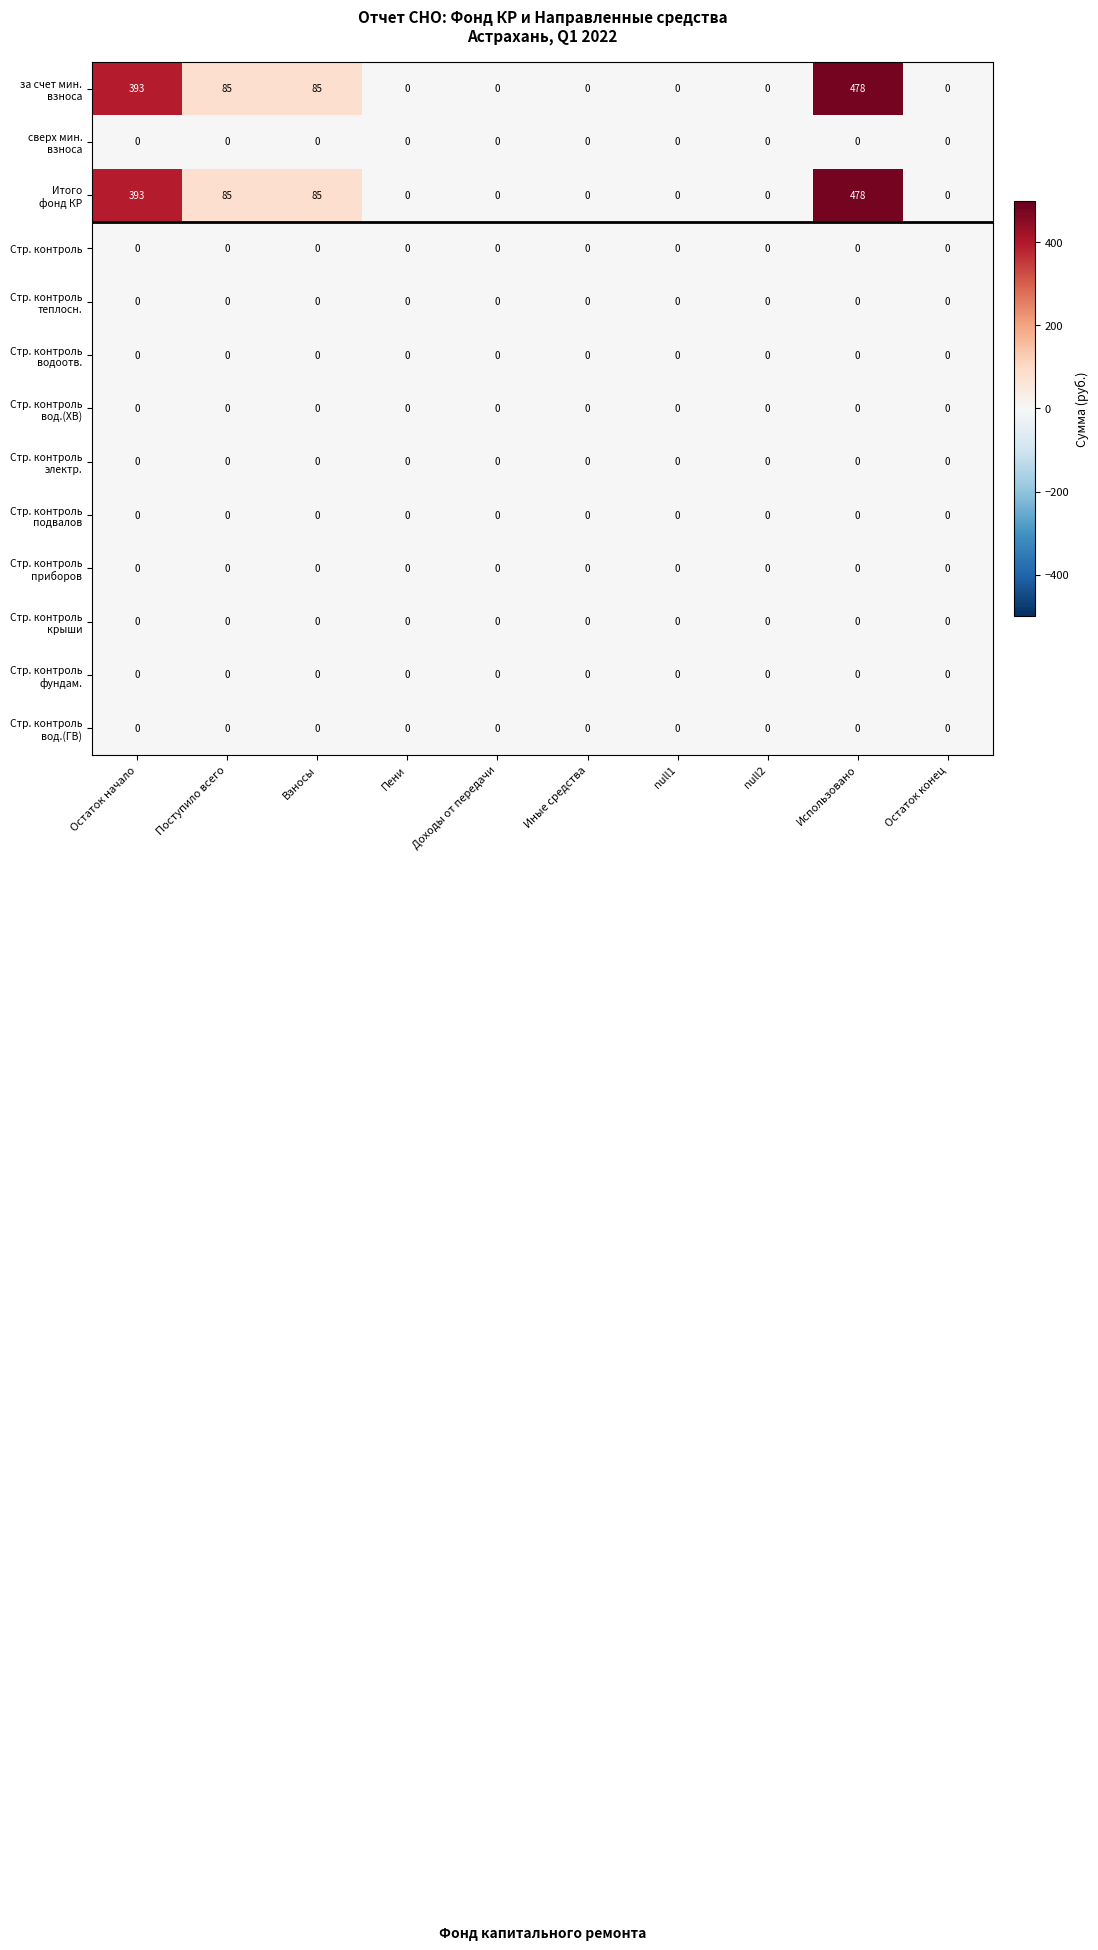

What is the maximum value shown in the chart?

478